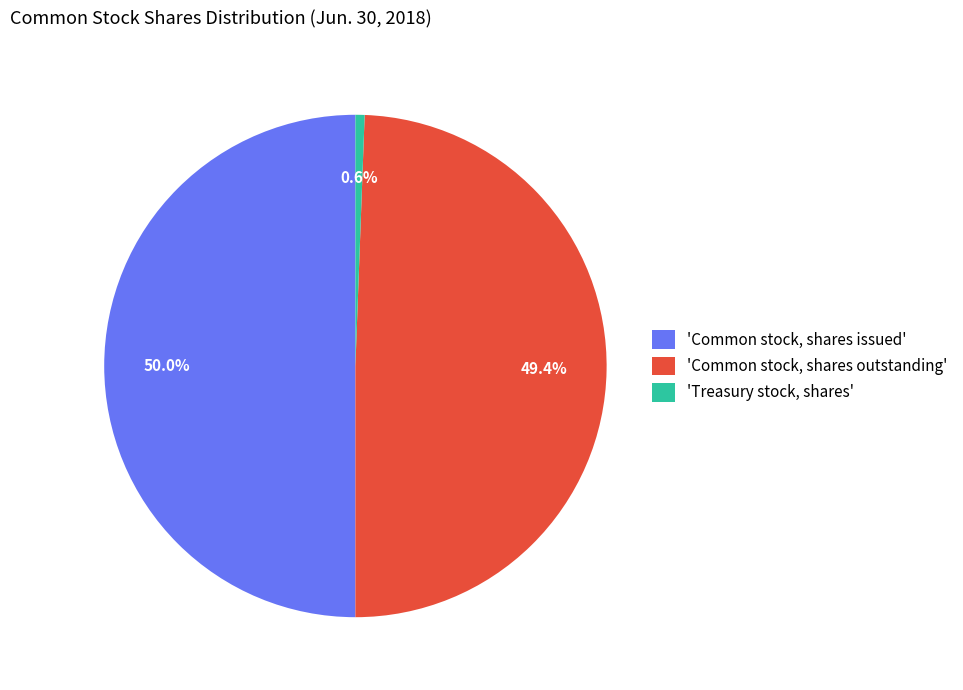

What is the ratio of the value at 'Common stock, shares issued' to the value at 'Treasury stock, shares'?

85.3